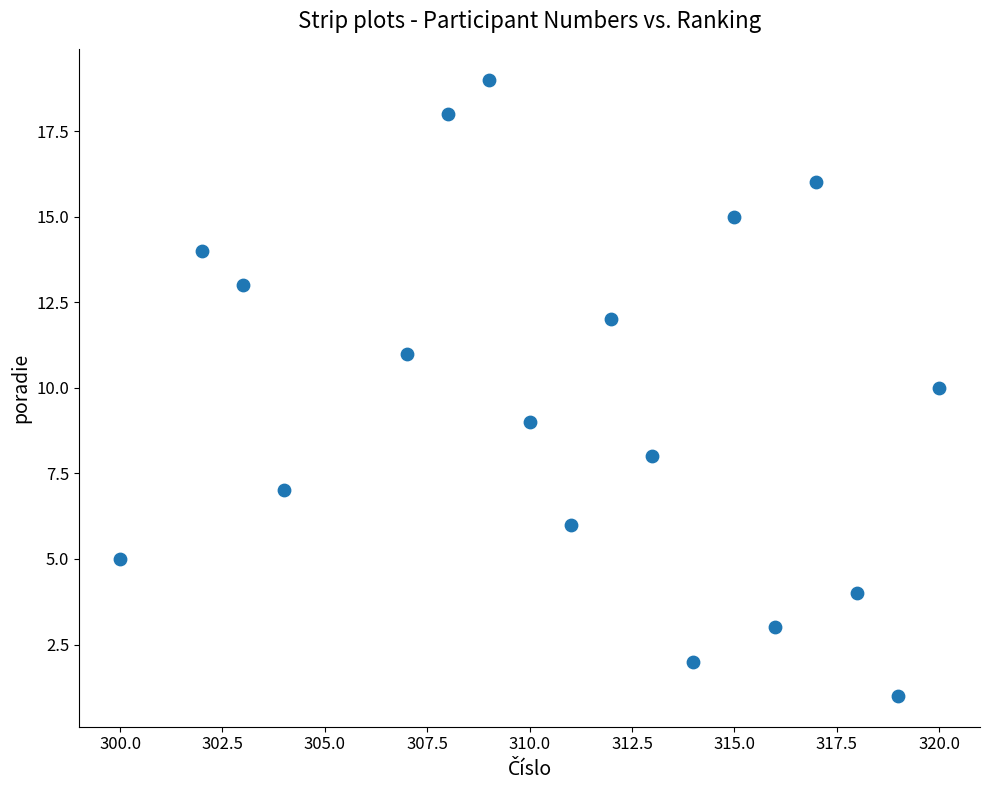

What is the range of Y values (max minus min)?

18